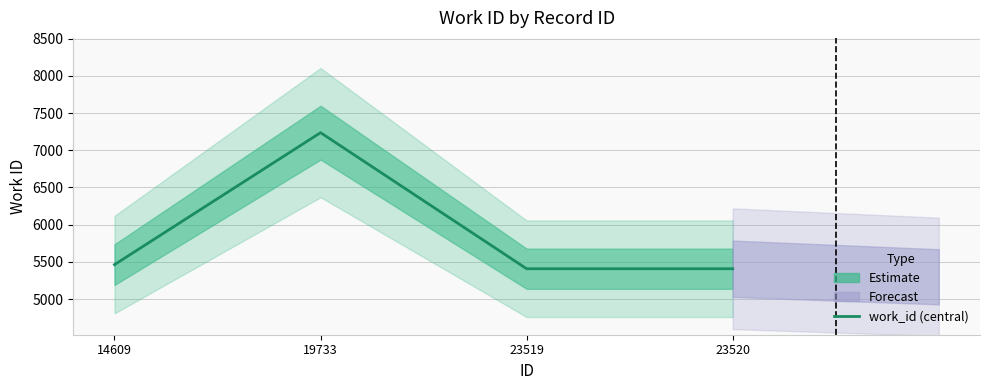

At which category does the chart reach its minimum across all series?

23519